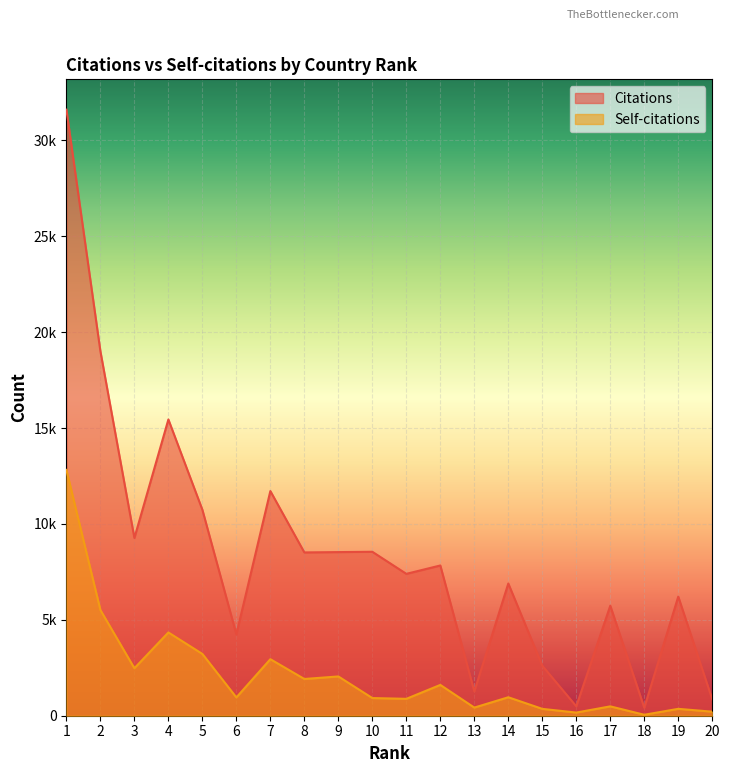

Is the value of Self-citations at 16 greater than the value of Citations at 14?

No